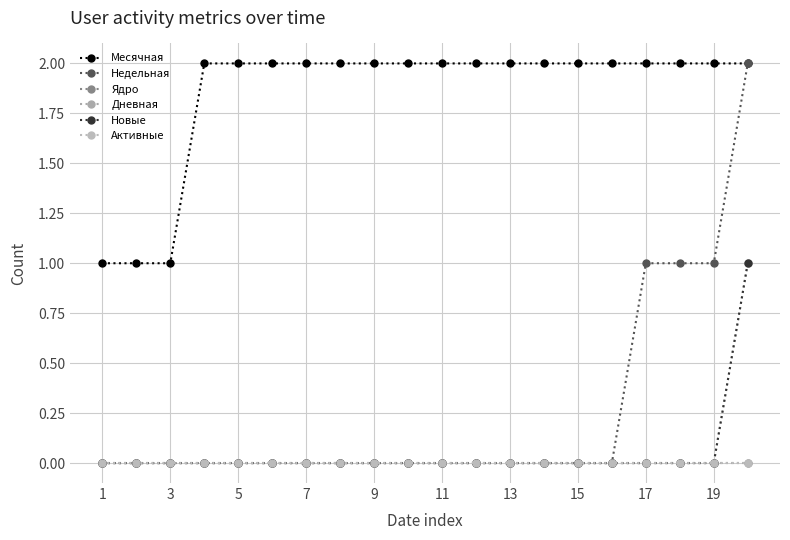

How many Недельная values are between 0 and 1?

19